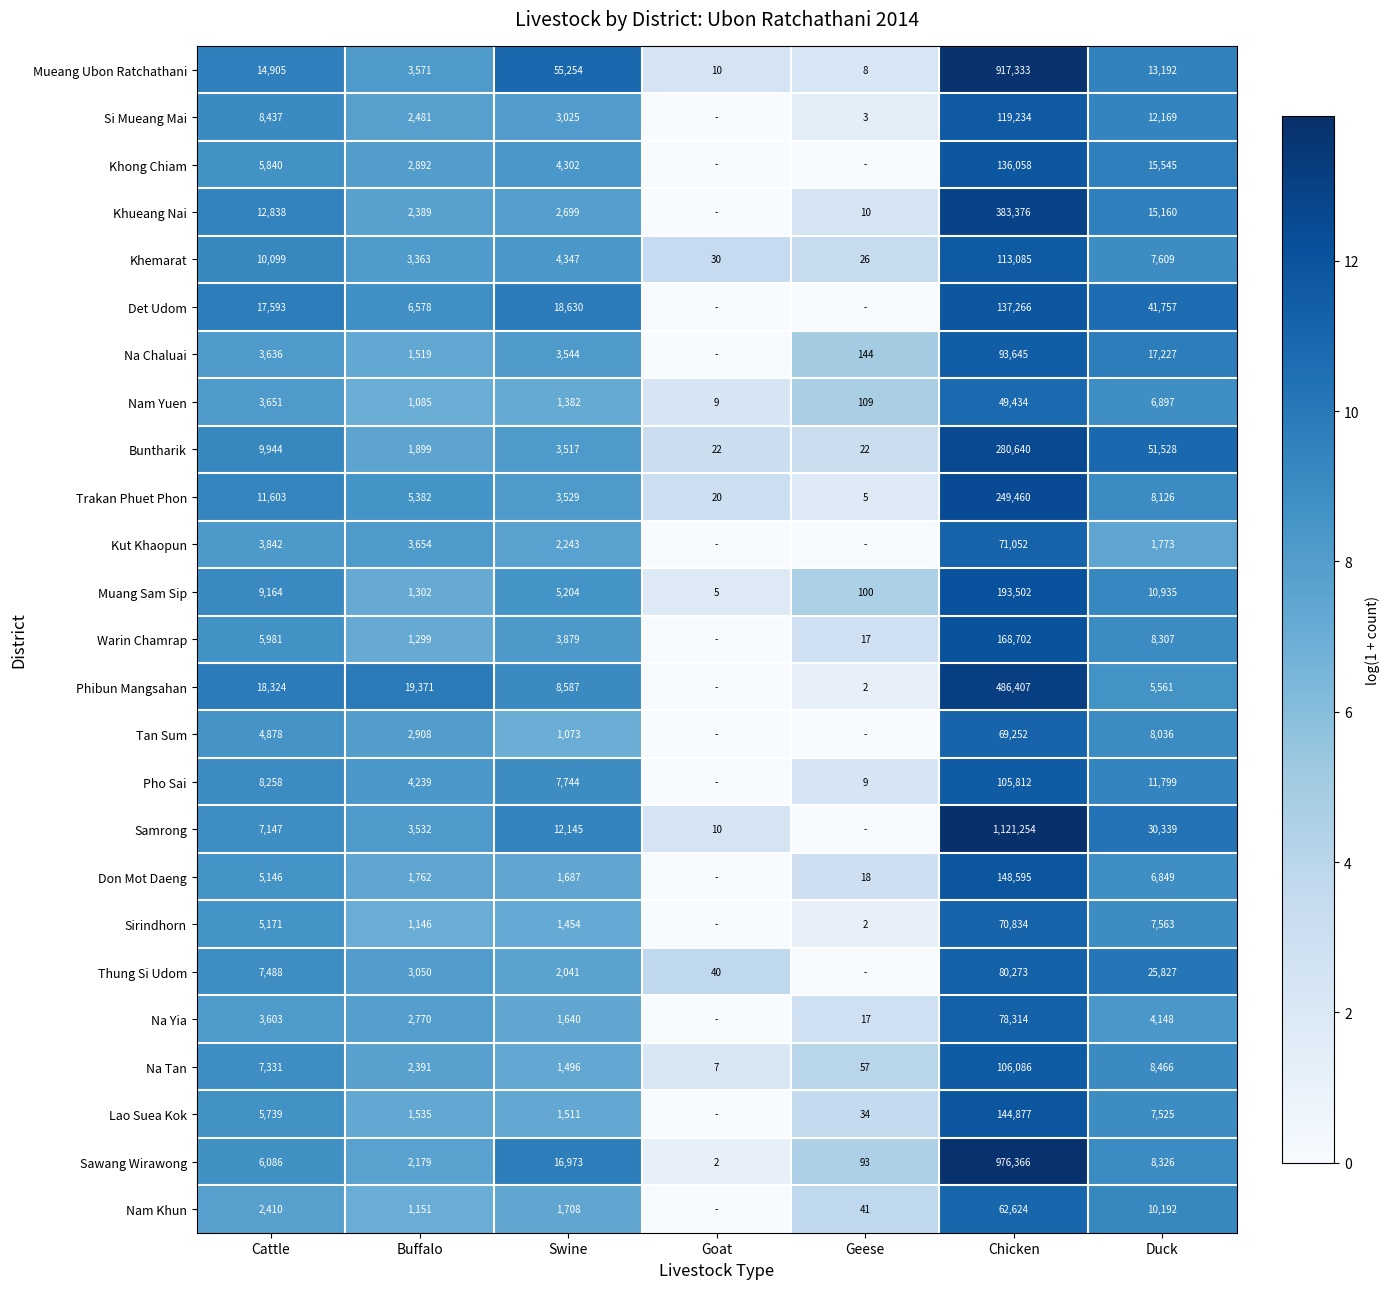

True or false: Pho Sai has a value of 7744 at Swine.

True